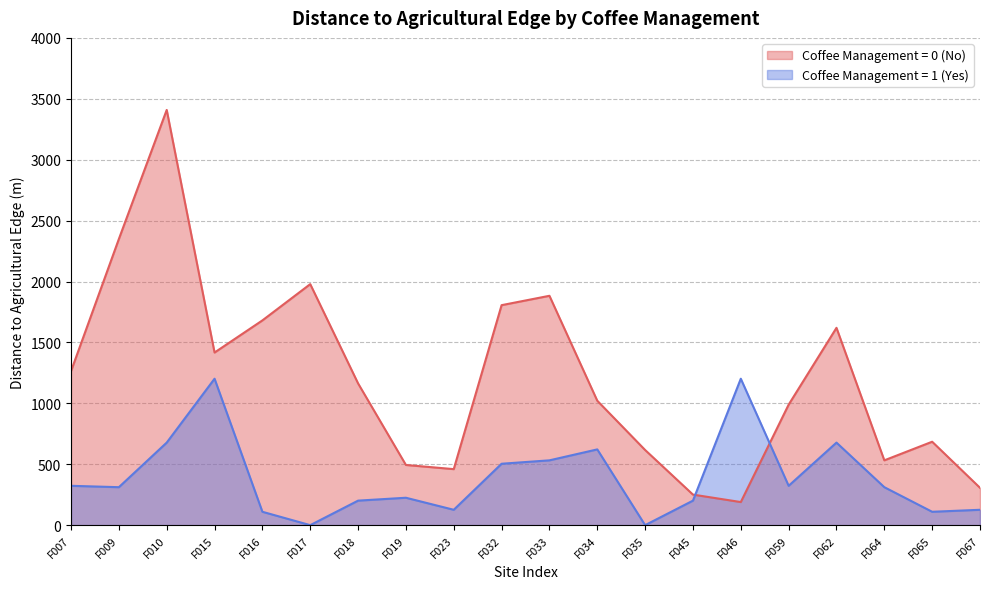

What is the total value across all series at F034?

1643.2